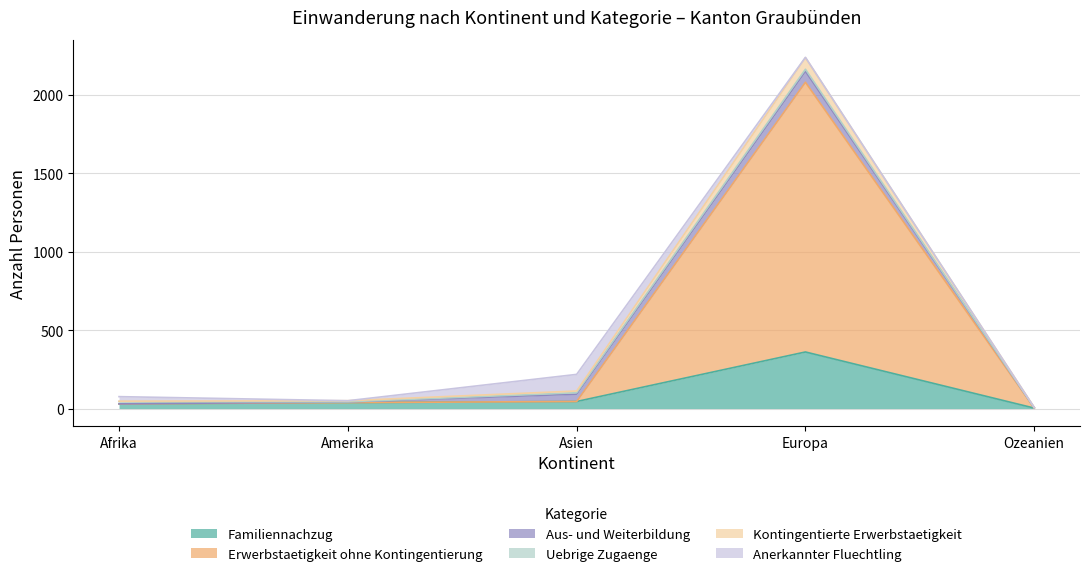

The Kontingentierte Erwerbstaetigkeit series shows 79 at Amerika. True or false?

False